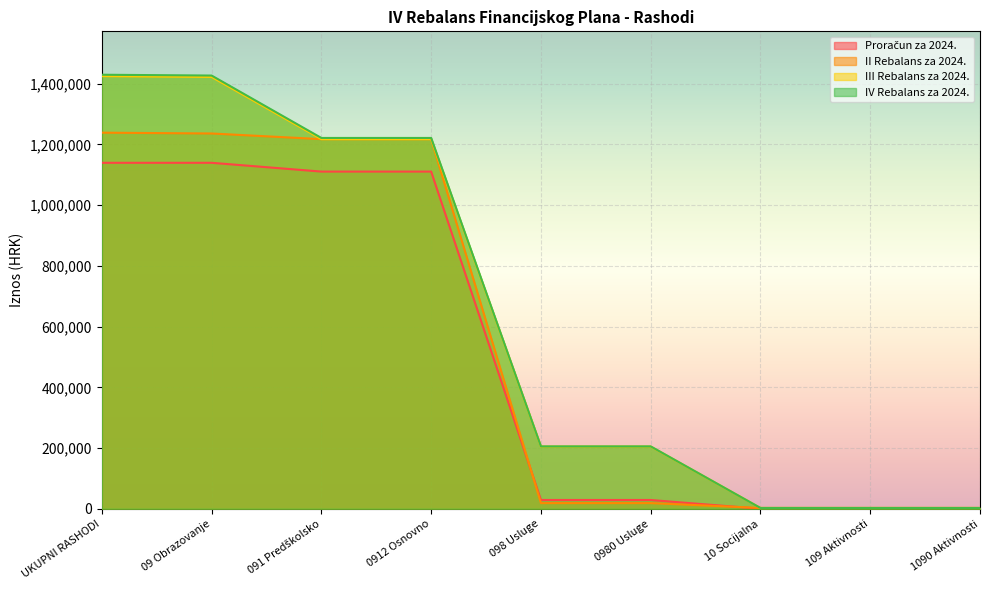

At 10 Socijalna, list the series in order from smallest to largest.

Proračun za 2024., II Rebalans za 2024., III Rebalans za 2024., IV Rebalans za 2024.